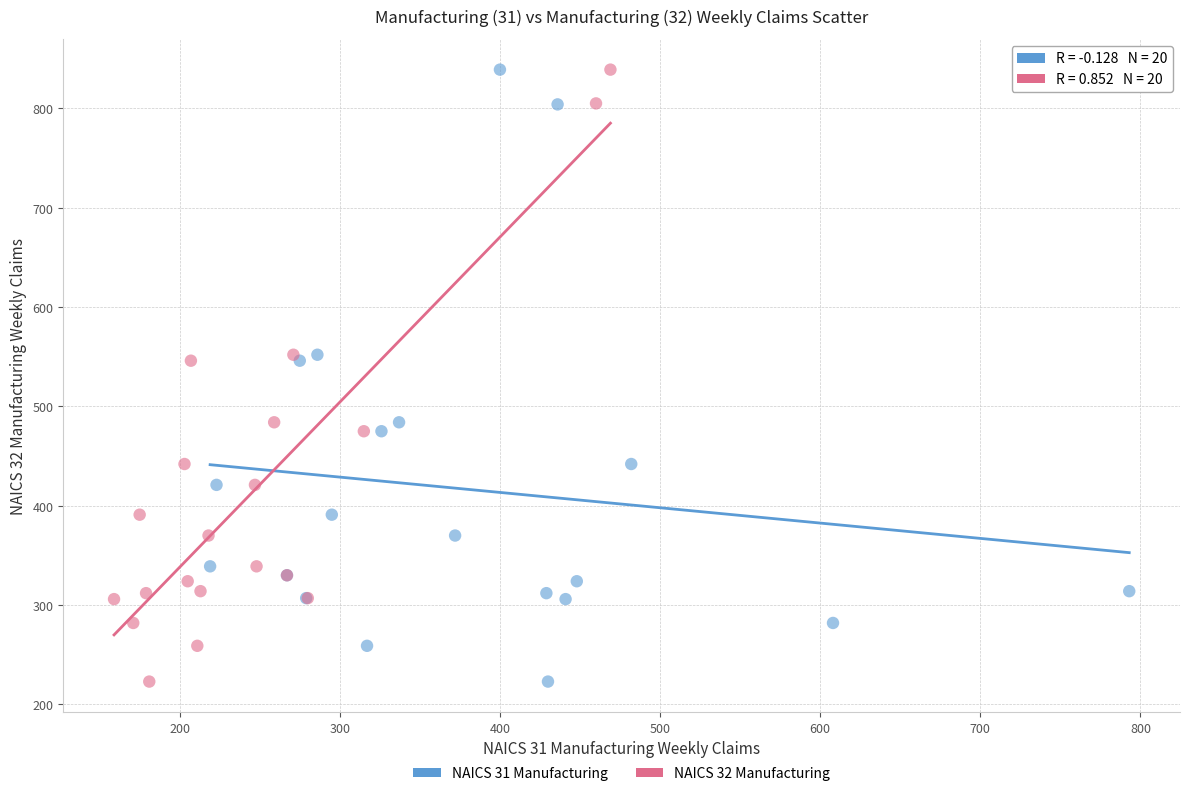

What are all the series names shown in the legend?

NAICS 31 Manufacturing, NAICS 32 Manufacturing